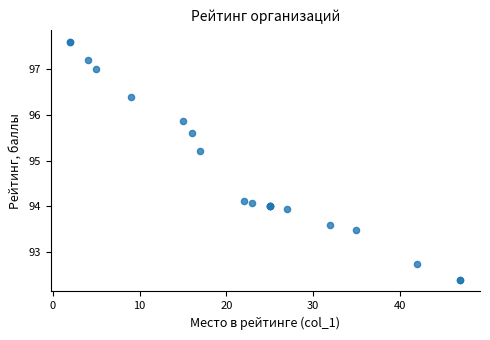

What Y value in the scatter plot is closest to 95?

95.2